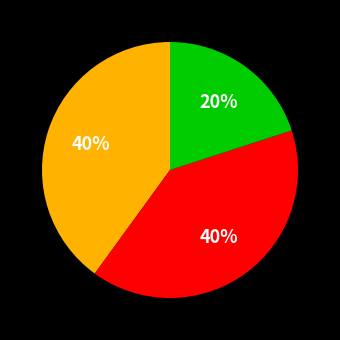

To the nearest percent, what is the average slice percentage?

33%